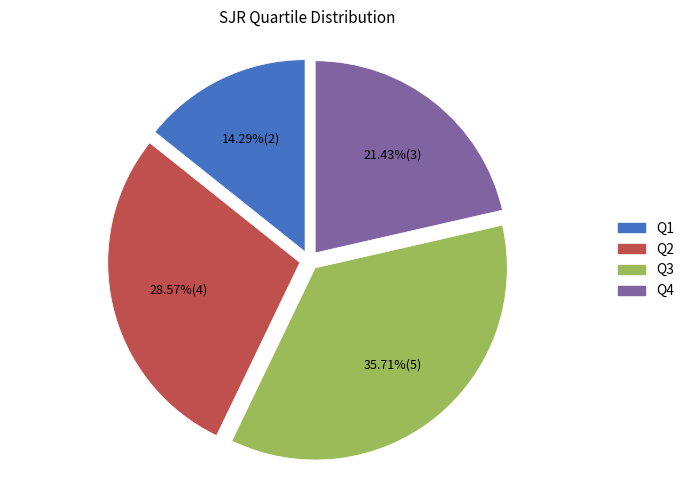

Is the sum of Q2 and Q1 greater than half?

No